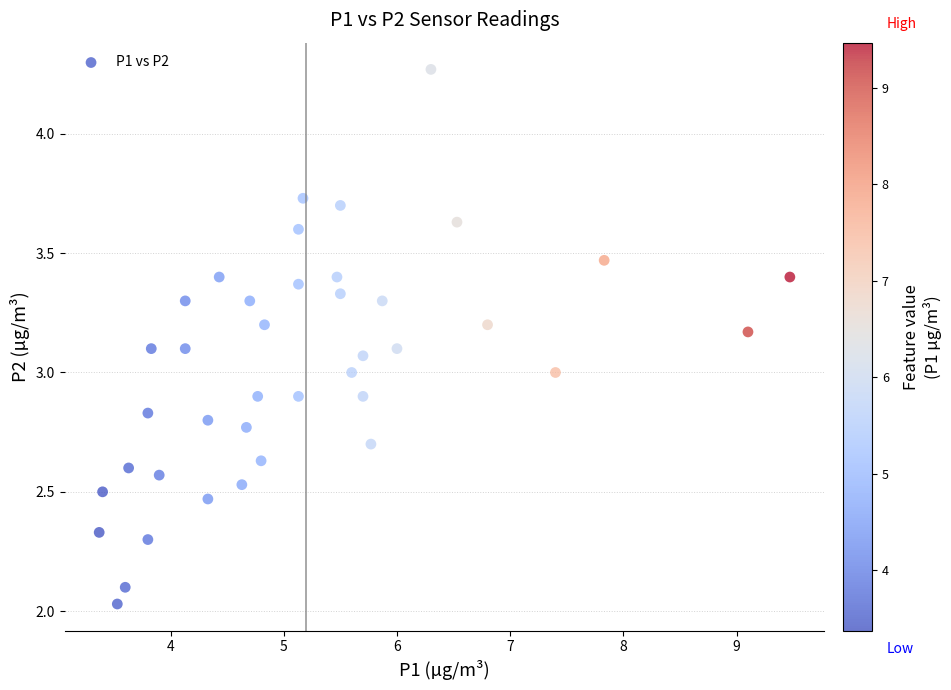

What is the range of Y values (max minus min)?

2.2